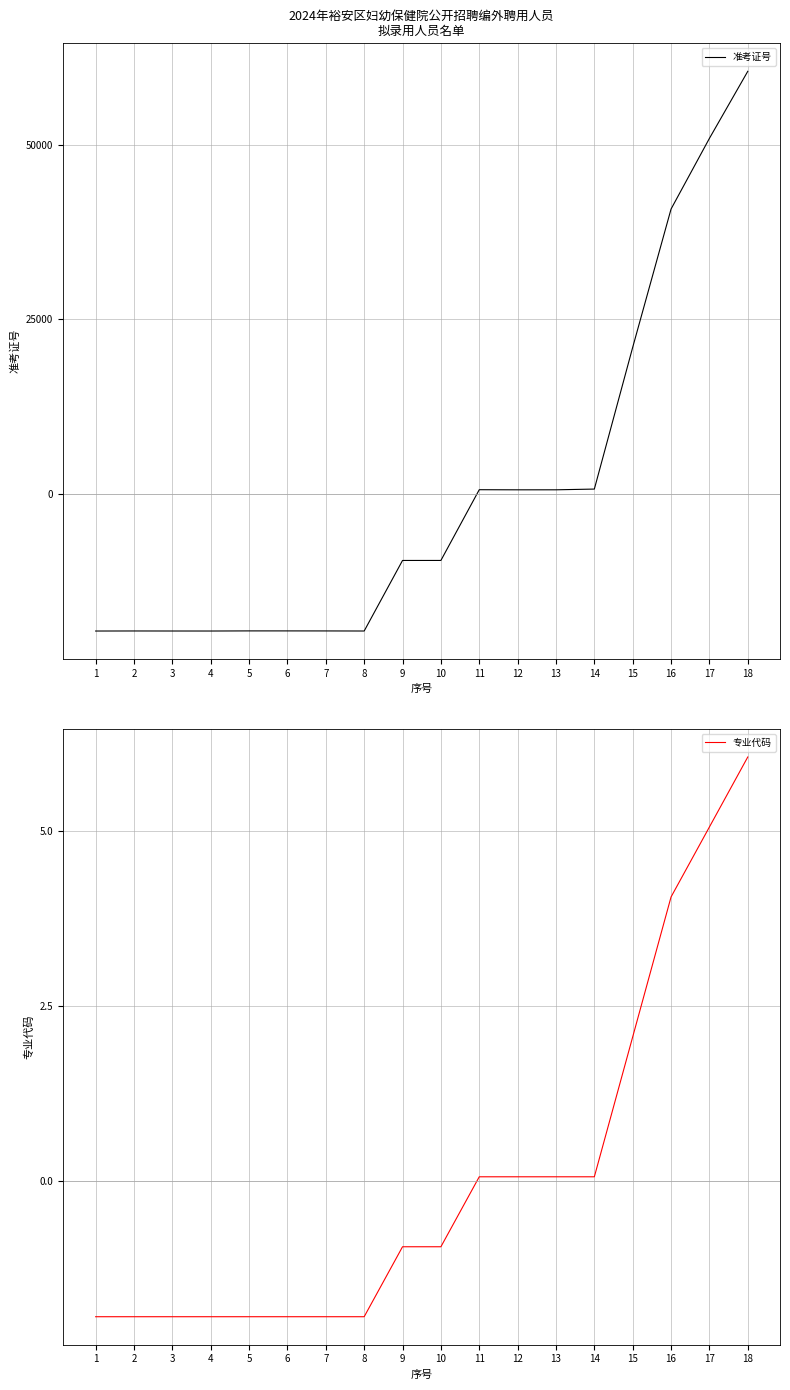

How many lines are shown in the chart?

2